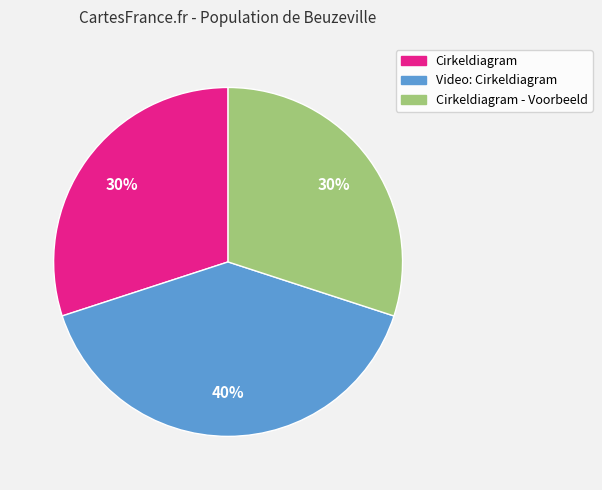

To the nearest percent, what is the difference between the largest and smallest slice percentages?

10%